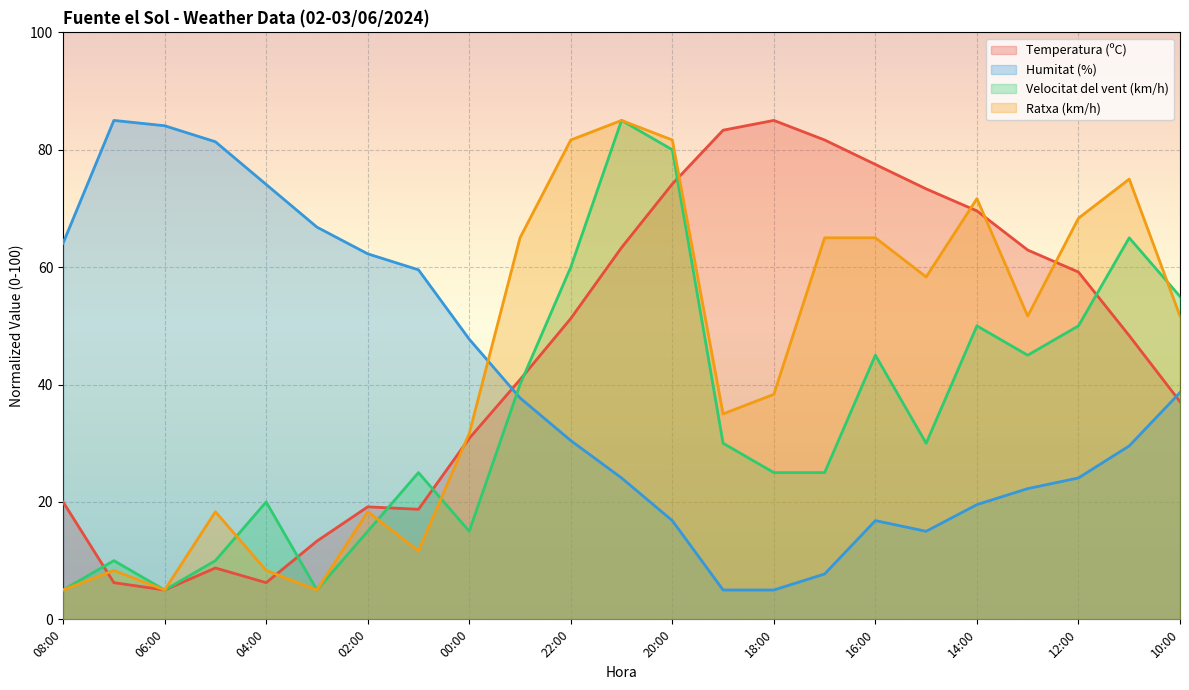

The value of Humitat (%) at 05:00 is 106.9. True or false?

False